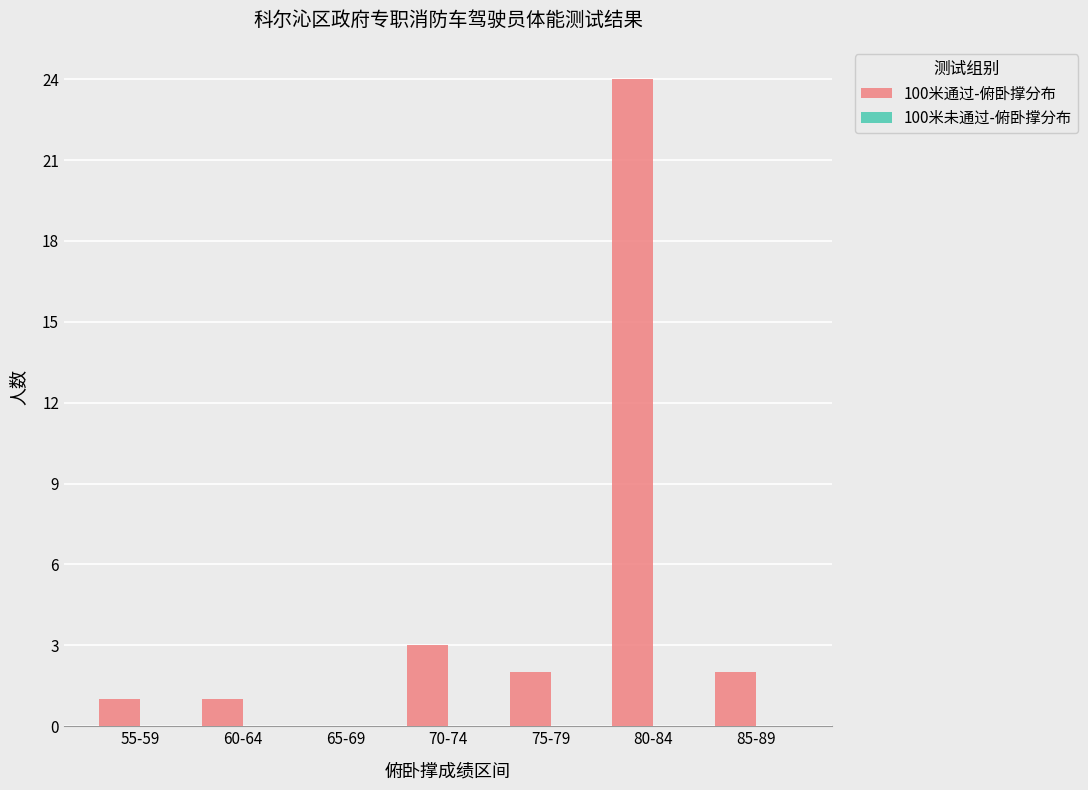

The chart shows a value of 0 at 55-59. True or false?

False